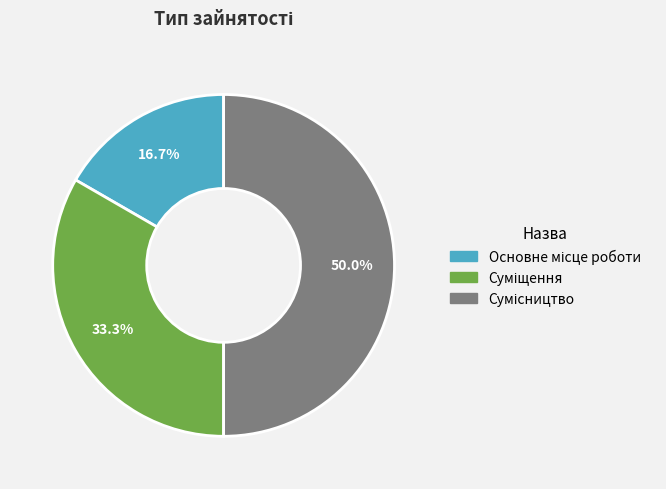

What is the change in value from Основне місце роботи to Сумісництво?

+2